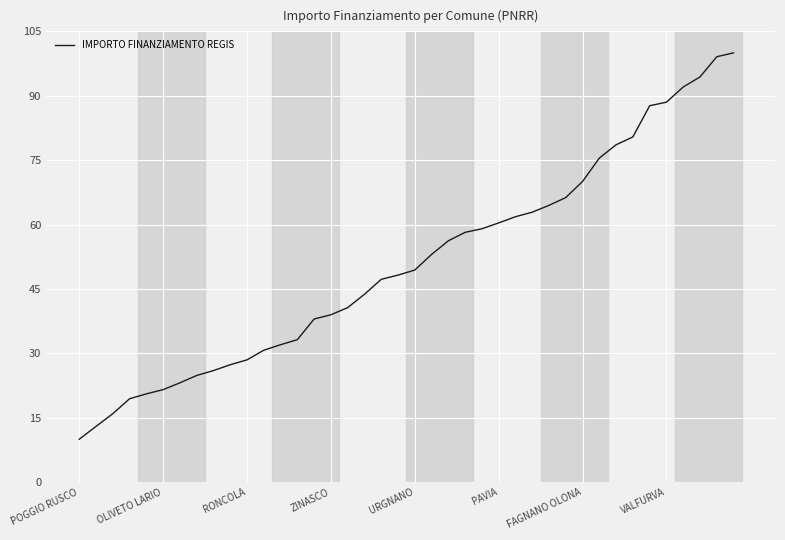

What is the minimum value shown in the chart?

10.0